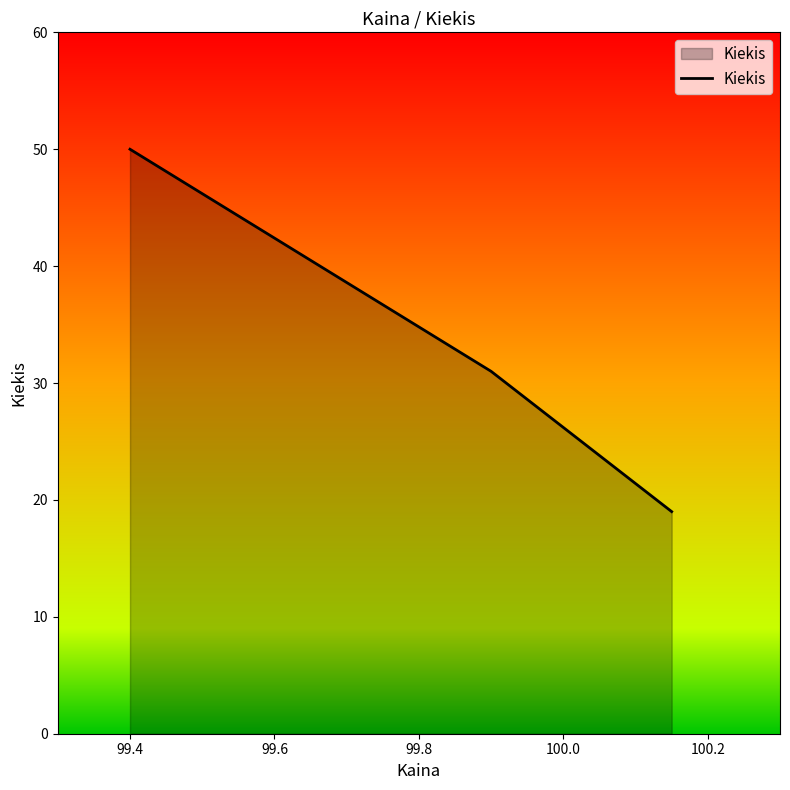

What is the maximum value shown in the chart?

50